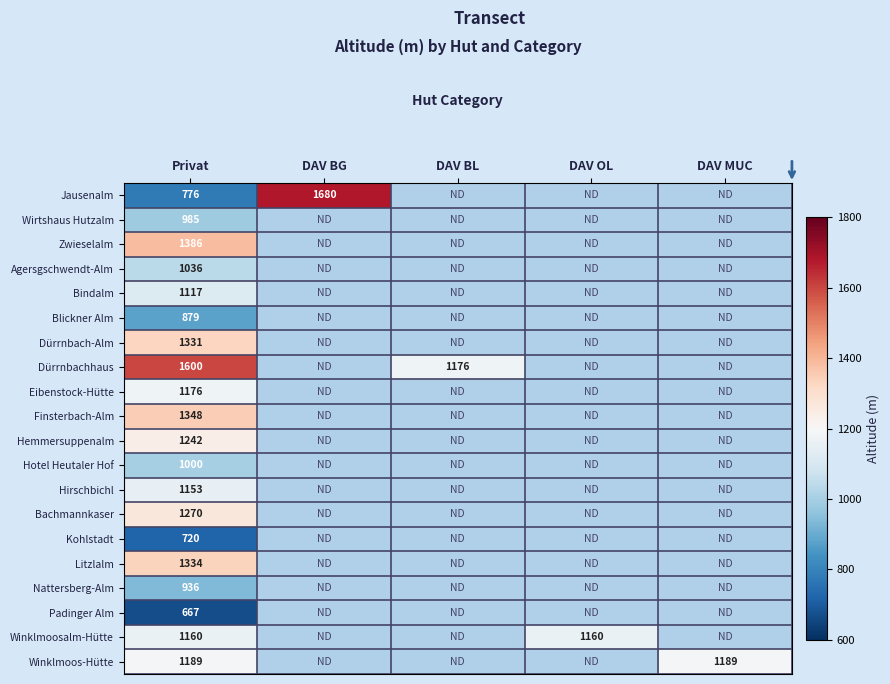

Is it true that Bachmannkaser equals 627 at Privat?

False